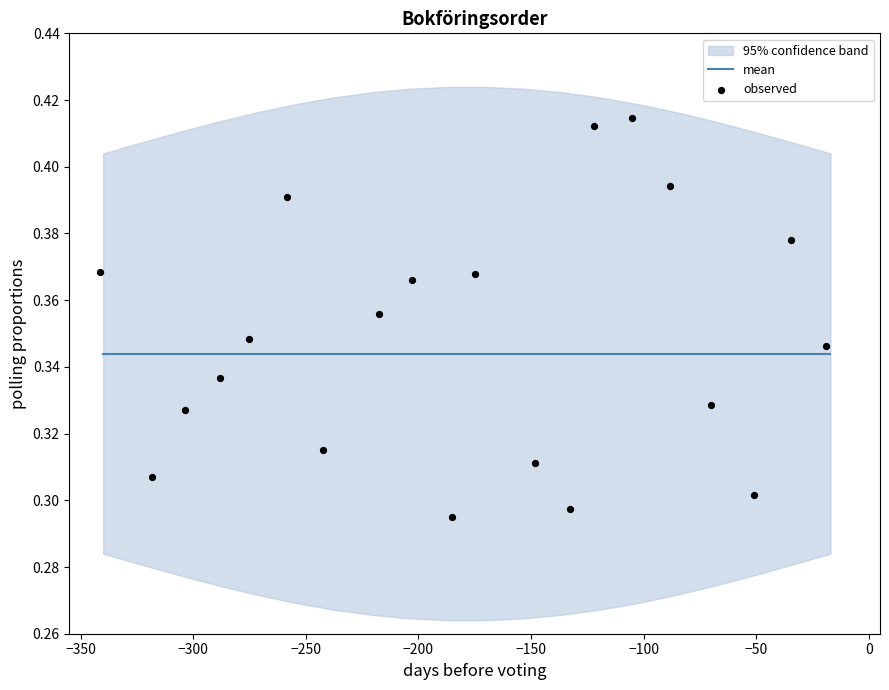

Is the value of mean at −50 greater than the value of observed at 19?

No